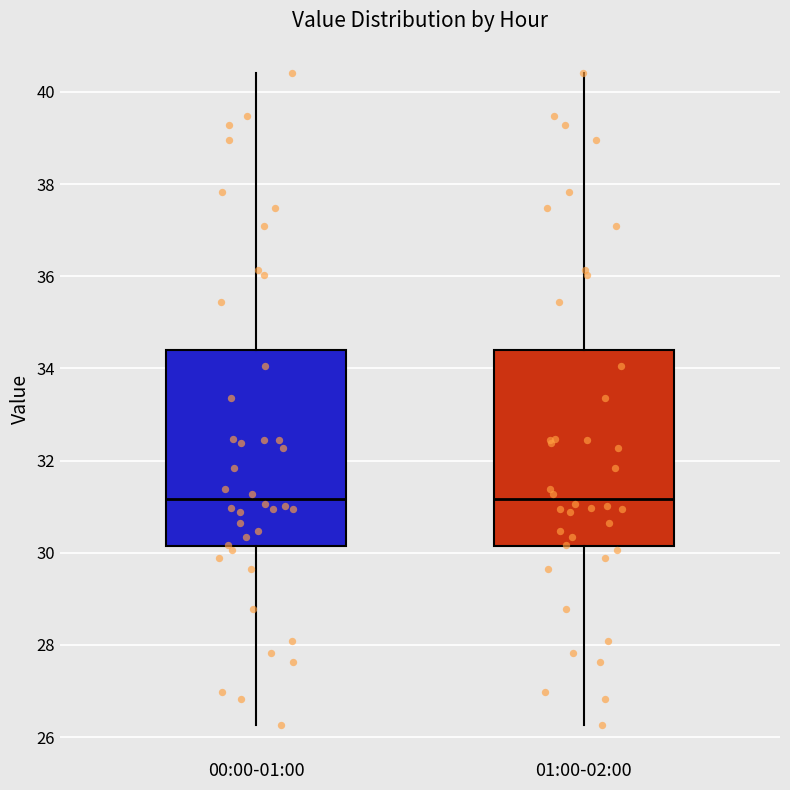

Reading left to right, read every box against the y-axis: the position of its median line, the range the box covers, and the ends of its whiskers. The values are not printed on the chart, so give them approximately, as read against the axis.

00:00-01:00: median 31.2, box 30.2 to 34.4, whiskers 26.2 to 40.4
01:00-02:00: median 31.2, box 30.2 to 34.4, whiskers 26.2 to 40.4